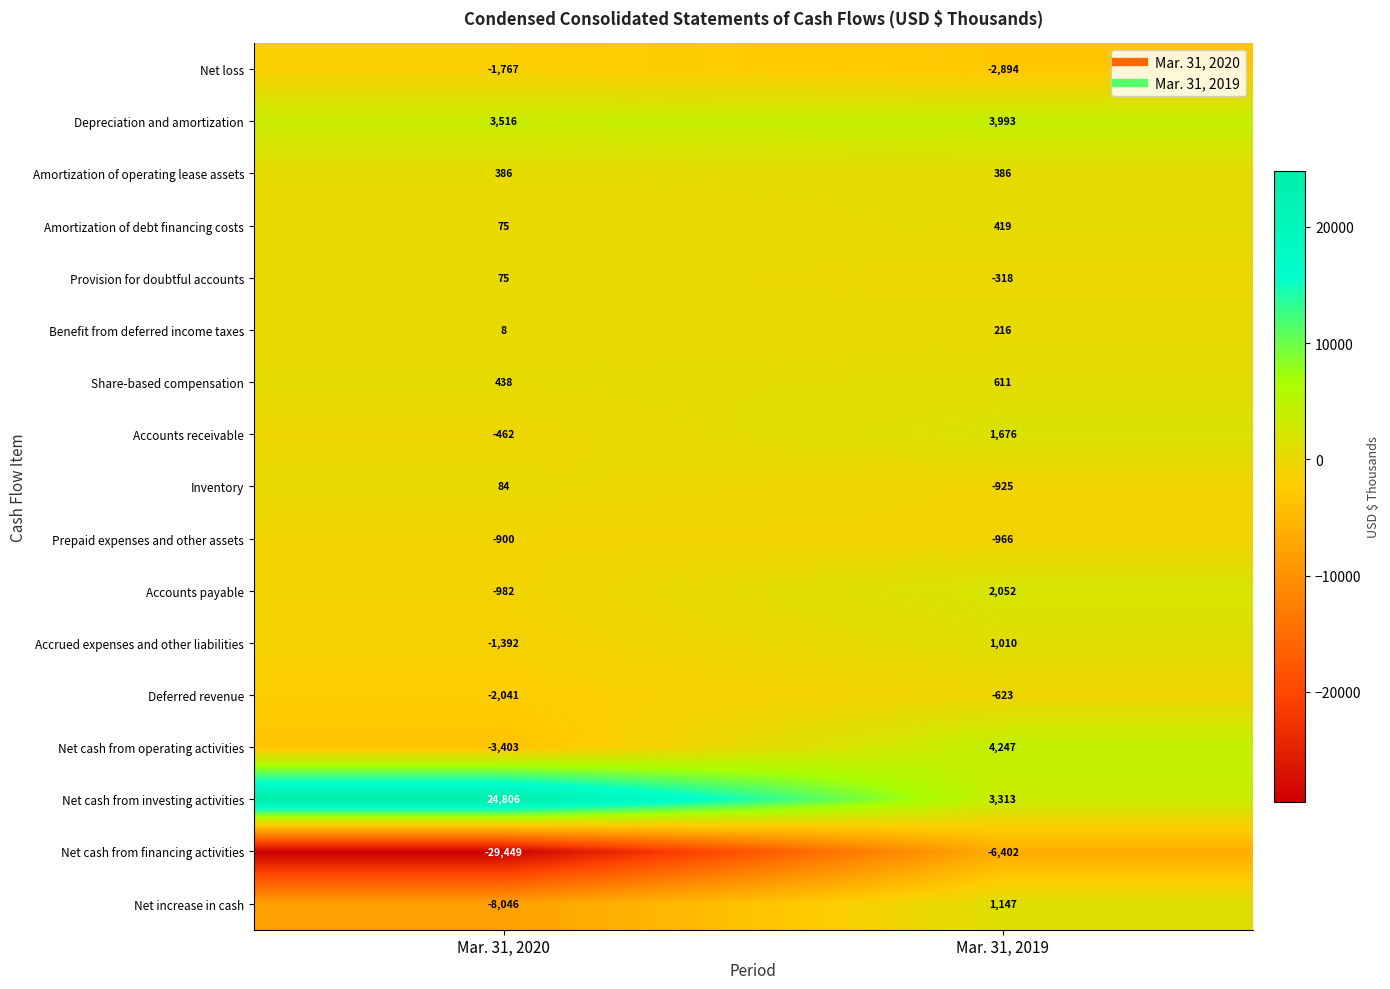

What is the difference between the maximum and minimum values in the Provision for doubtful accounts series?

393